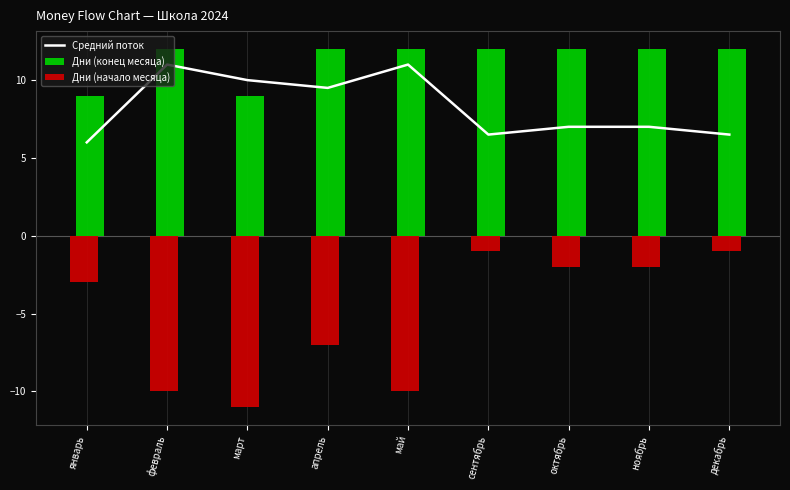

Which category has the highest value in the Дни (конец месяца) series?

февраль